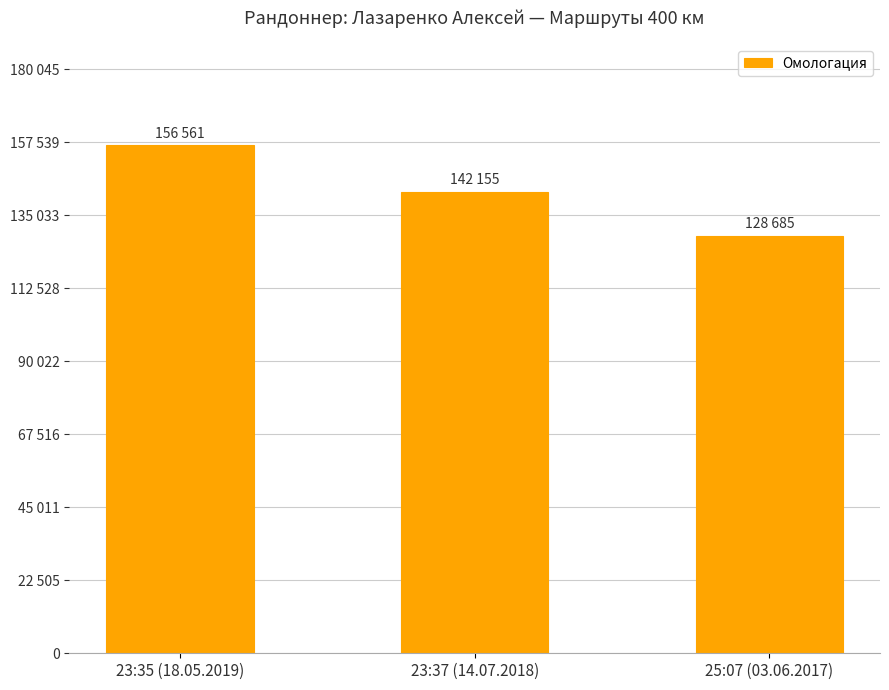

Between 23:35 (18.05.2019) and 23:37 (14.07.2018), which is larger?

23:35 (18.05.2019)